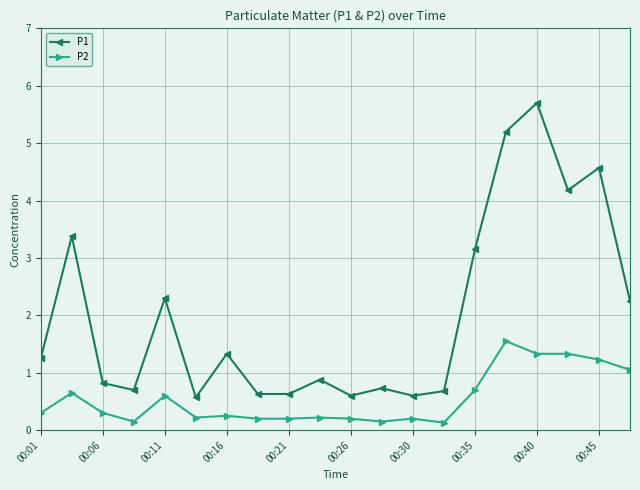

Rank the series by their maximum value, from lowest to highest.

P2, P1